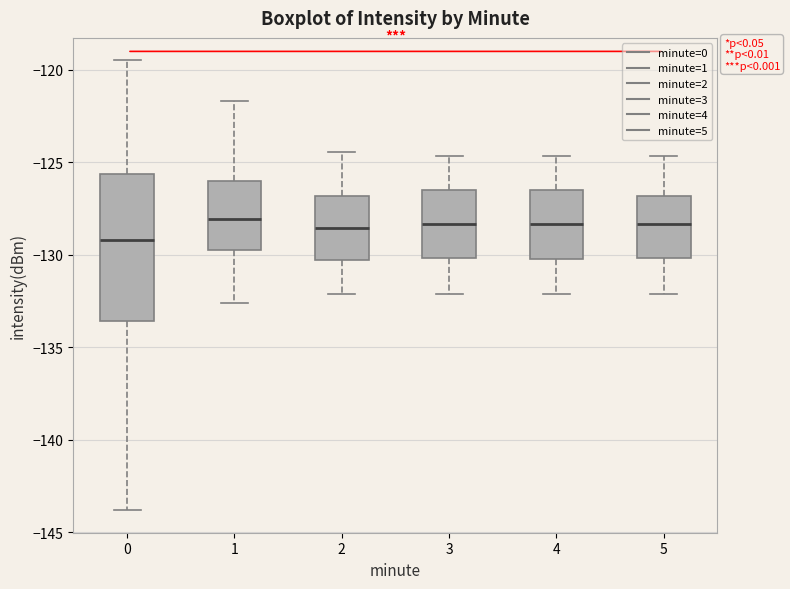

Where does the median line of the box at x = 0 sit on the y-axis? The values are not printed on the chart, so give them approximately, as read against the axis.

-129.0